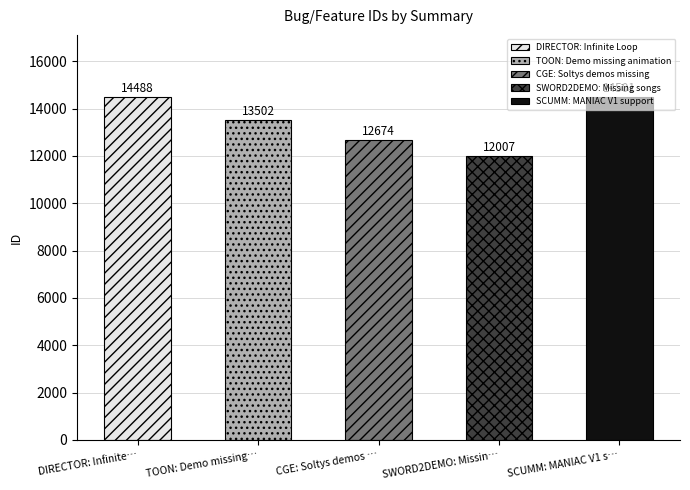

Is it true that the value at CGE: Soltys demos missing is 12674?

True